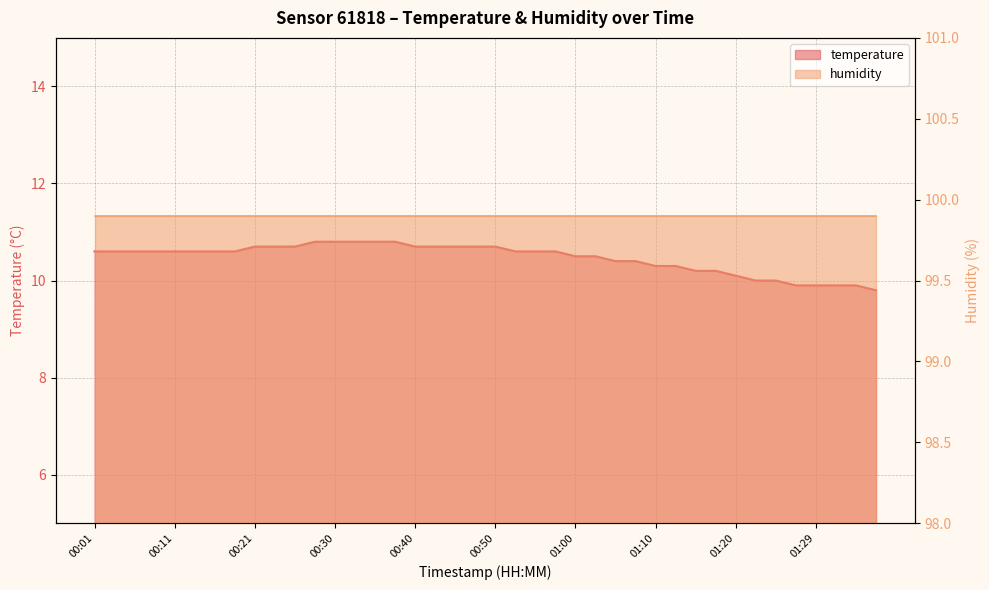

The value at 01:29 is 16.0. True or false?

False